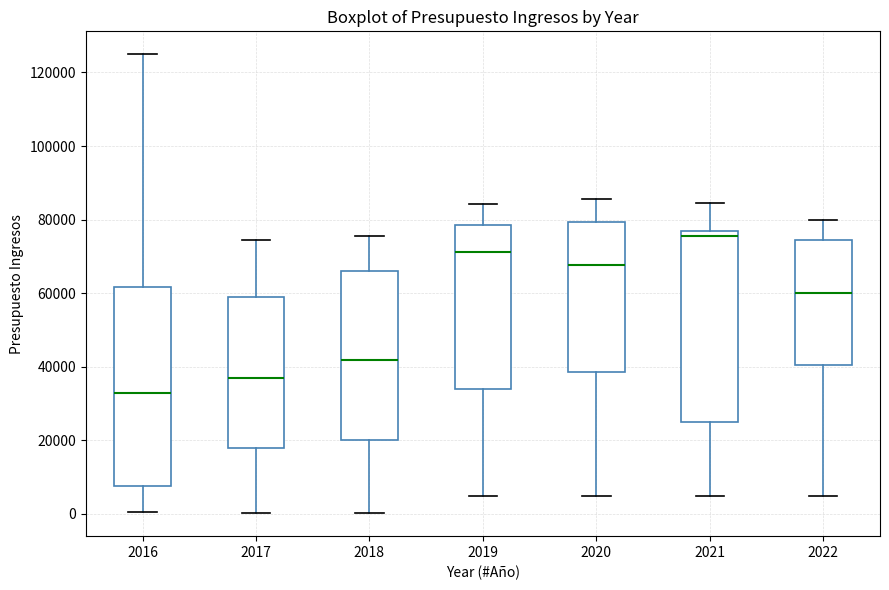

Comparing the boxes themselves (not the whiskers), which one is the tallest?

2016